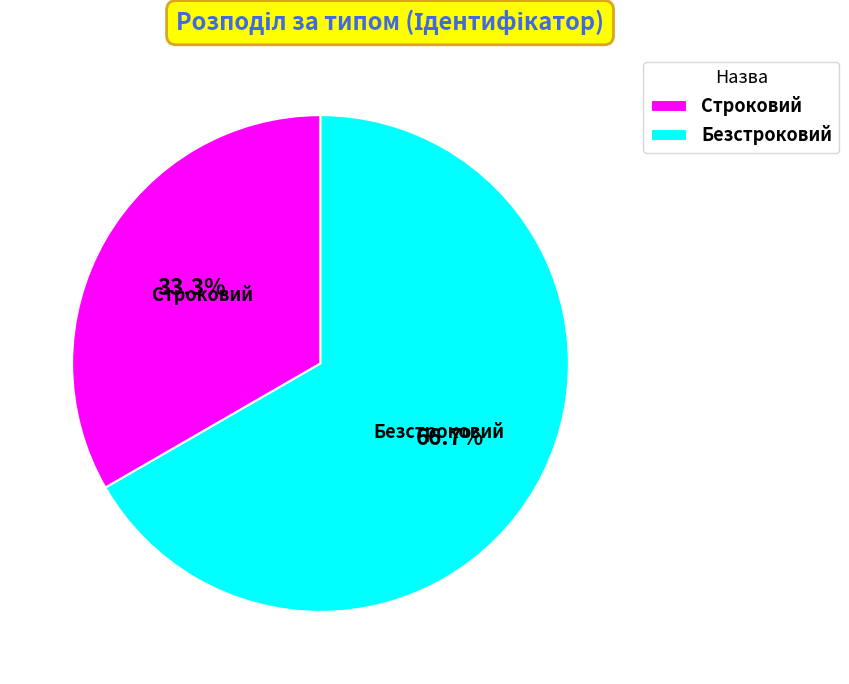

To the nearest percent, what is the difference between the largest and smallest slice percentages?

33%